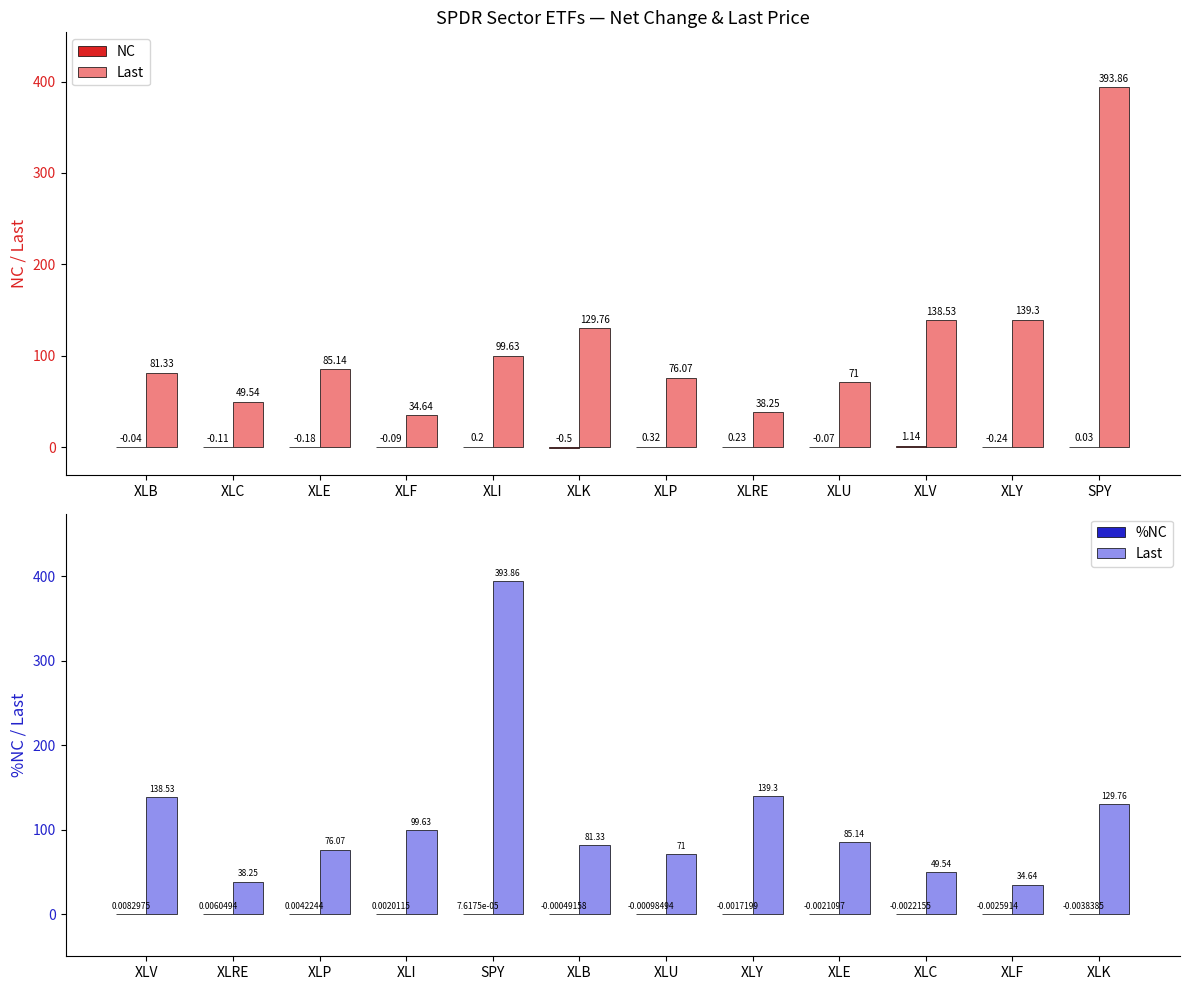

Count the number of data series in this chart.

3